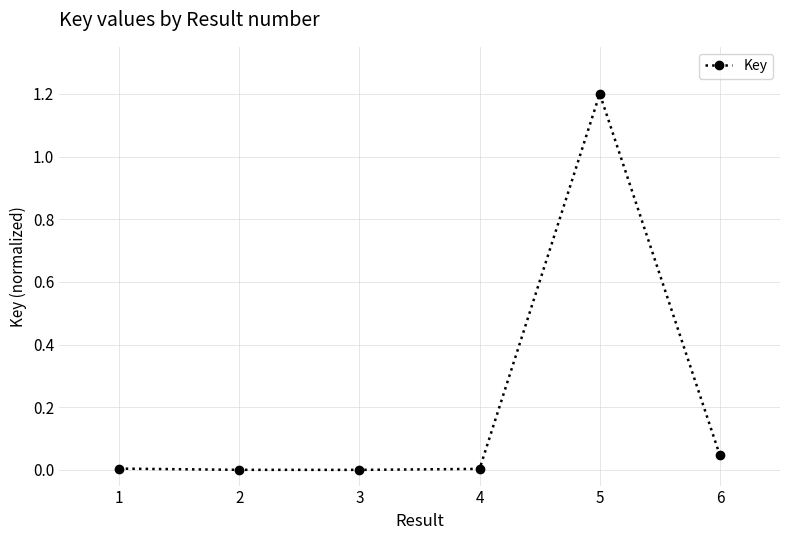

Is this an area chart (filled region under the line)?

No